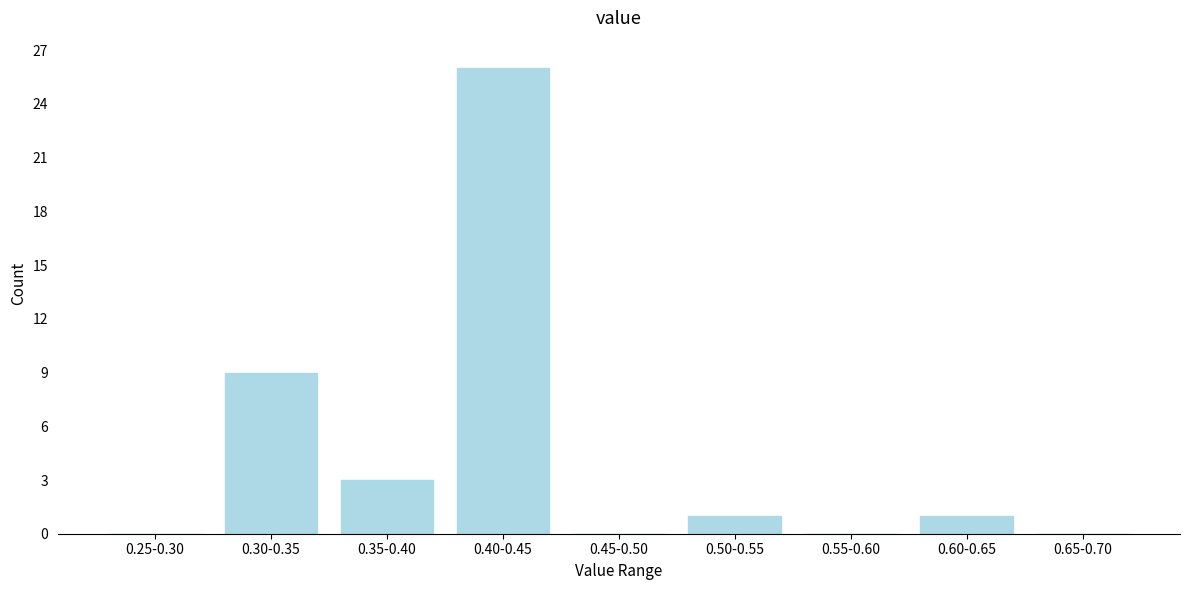

Reading left to right, what are all the values shown in this chart?

0.25-0.30=0	0.30-0.35=9	0.35-0.40=3	0.40-0.45=26	0.45-0.50=0	0.50-0.55=1	0.55-0.60=0	0.60-0.65=1	0.65-0.70=0